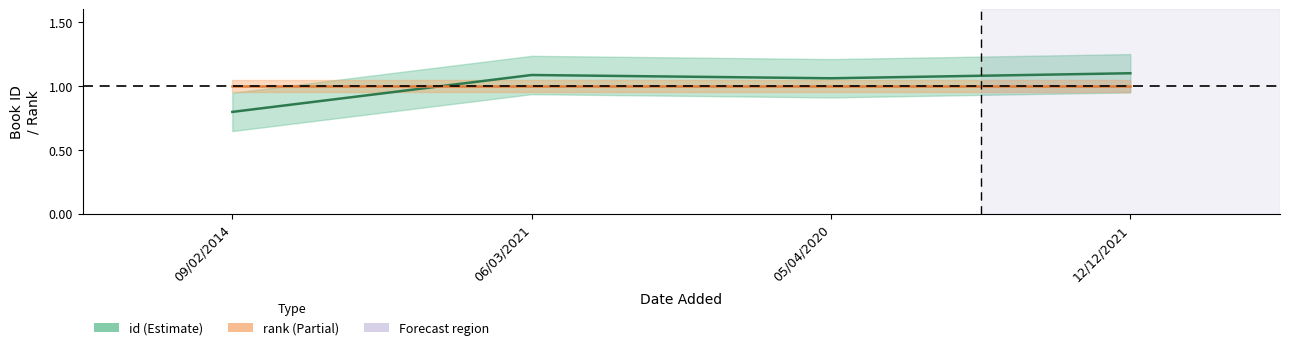

Approximately how many times larger is the value at 05/04/2020 compared to 06/03/2021?

1.0